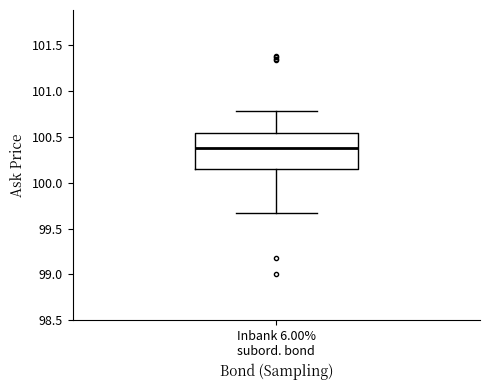

Transcribe this box plot: give where the median line is, the range the box spans, and where the two whiskers end, as read against the y-axis. The values are not printed on the chart, so give them approximately, as read against the axis.

median 100.40, box 100.15 to 100.55, whiskers 99.65 to 100.80